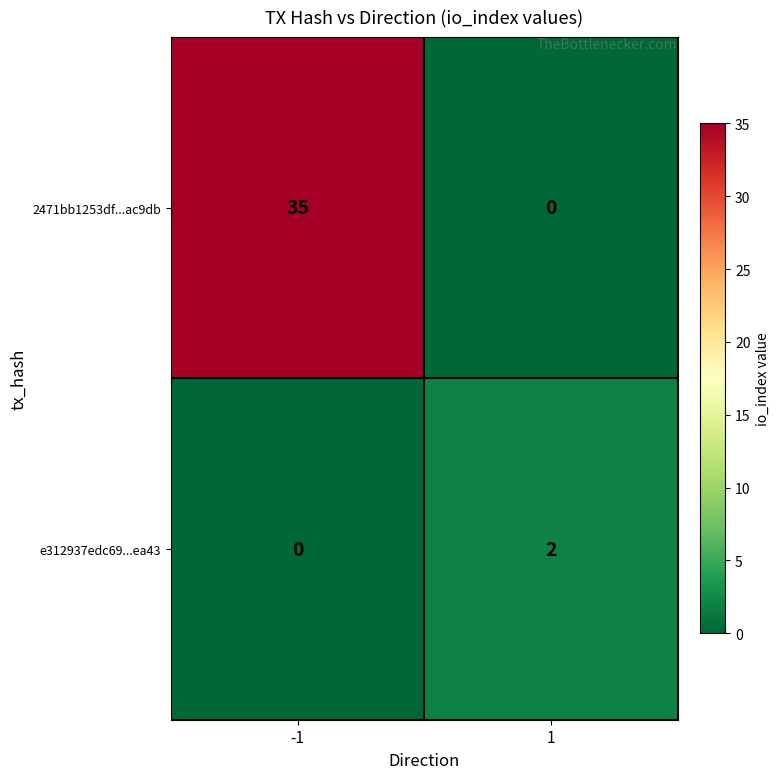

How many data points does each series have?

2